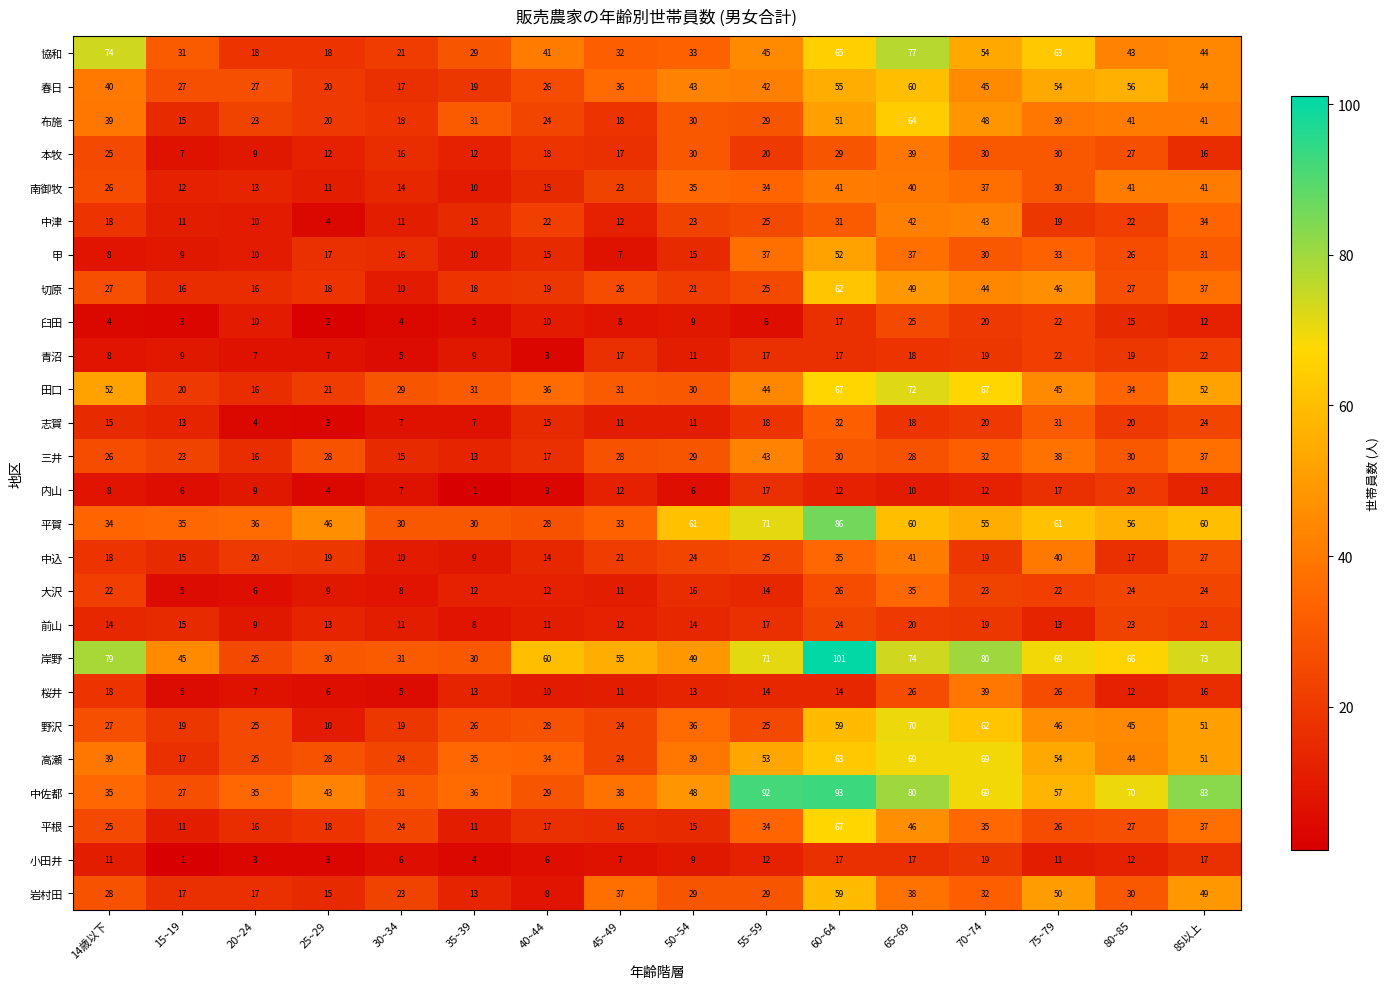

Which category has the highest value across all series?

60~64